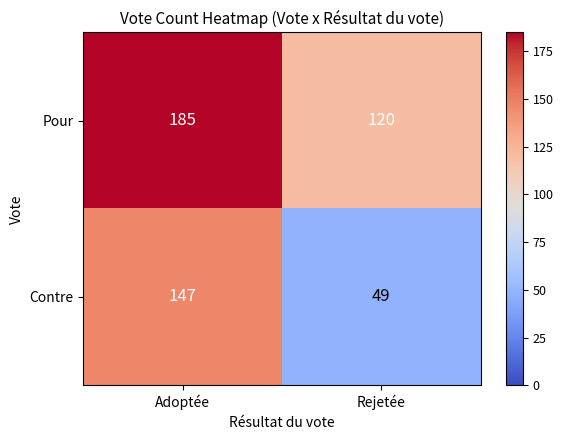

Is it true that Contre equals 147 at Adoptée?

True